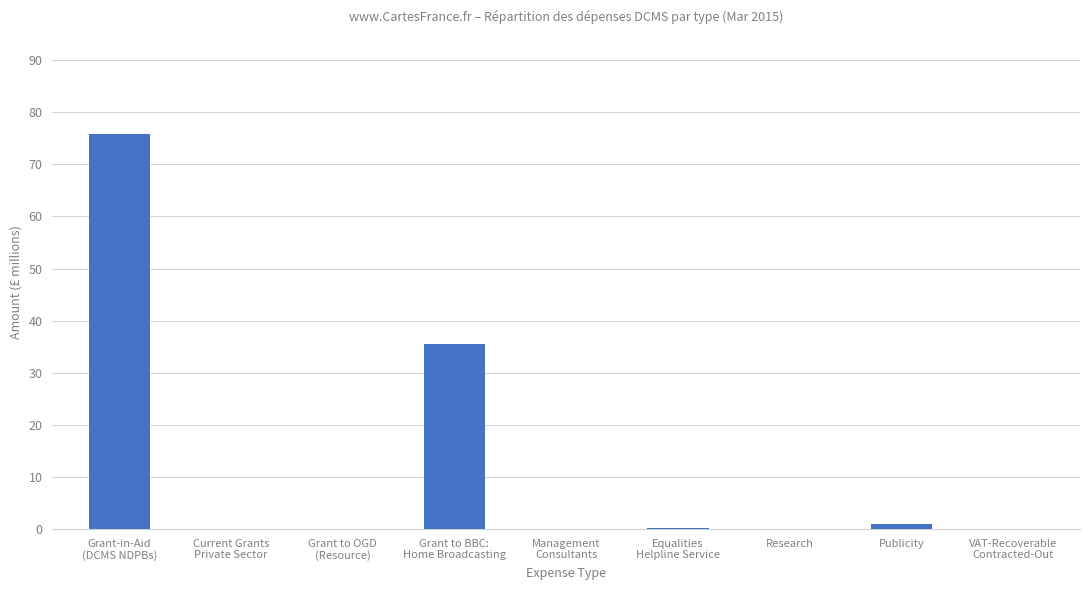

What is the maximum value shown in the chart?

75.9